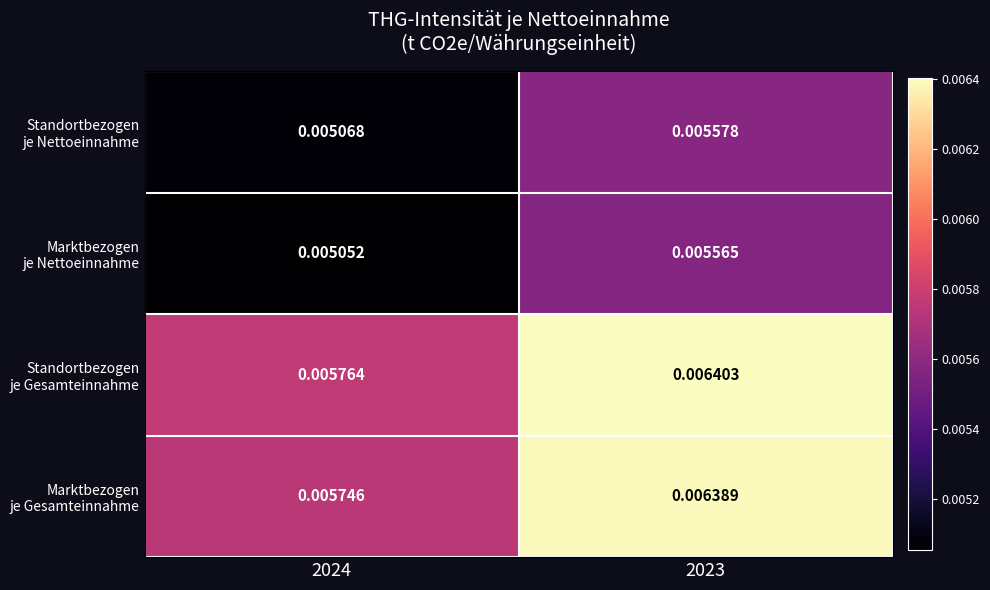

Rank the series at 2024 from lowest to highest value.

Marktbezogen je Nettoeinnahme, Standortbezogen je Nettoeinnahme, Marktbezogen je Gesamteinnahme, Standortbezogen je Gesamteinnahme